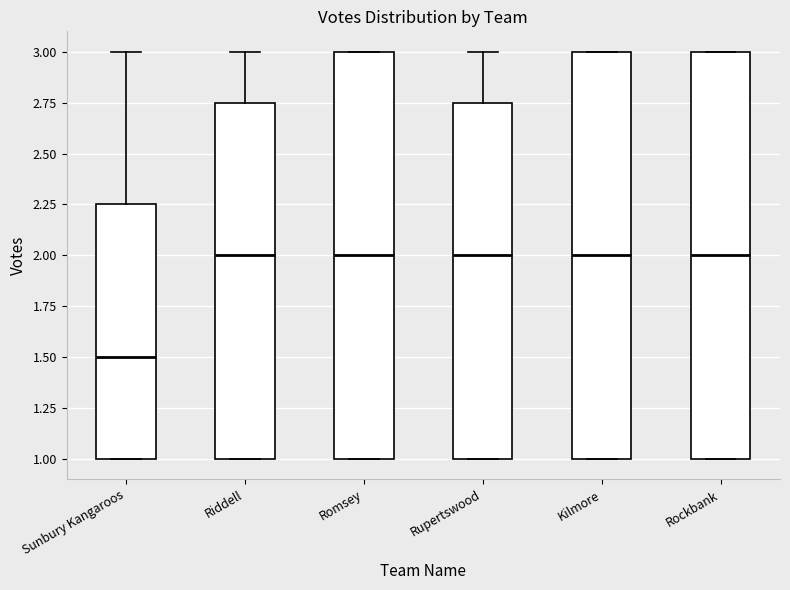

Reading left to right, read every box against the y-axis: the position of its median line, the range the box covers, and the ends of its whiskers. The values are not printed on the chart, so give them approximately, as read against the axis.

Sunbury Kangaroos: median 1.50, box 1.00 to 2.25, whiskers 1.00 to 3.00
Riddell: median 2.00, box 1.00 to 2.75, whiskers 1.00 to 3.00
Romsey: median 2.00, box 1.00 to 3.00, whiskers 1.00 to 3.00
Rupertswood: median 2.00, box 1.00 to 2.75, whiskers 1.00 to 3.00
Kilmore: median 2.00, box 1.00 to 3.00, whiskers 1.00 to 3.00
Rockbank: median 2.00, box 1.00 to 3.00, whiskers 1.00 to 3.00